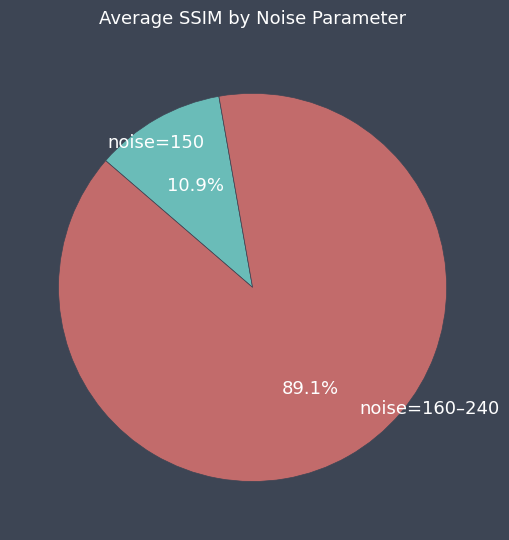

Does any single category account for the majority?

Yes